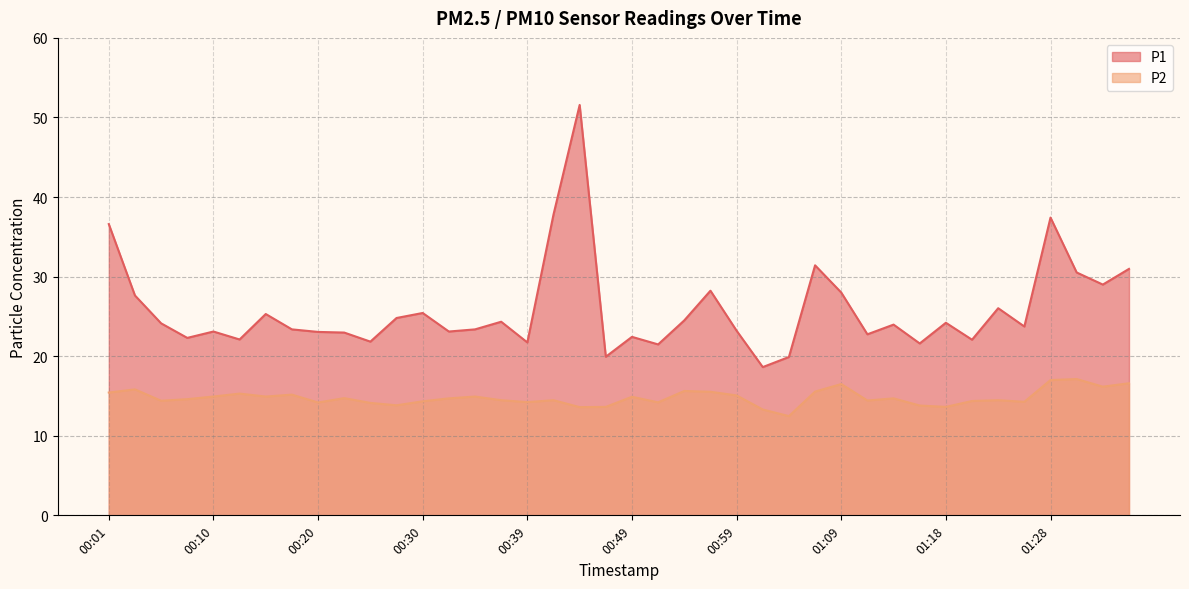

What are all the series names shown in the legend?

P1, P2